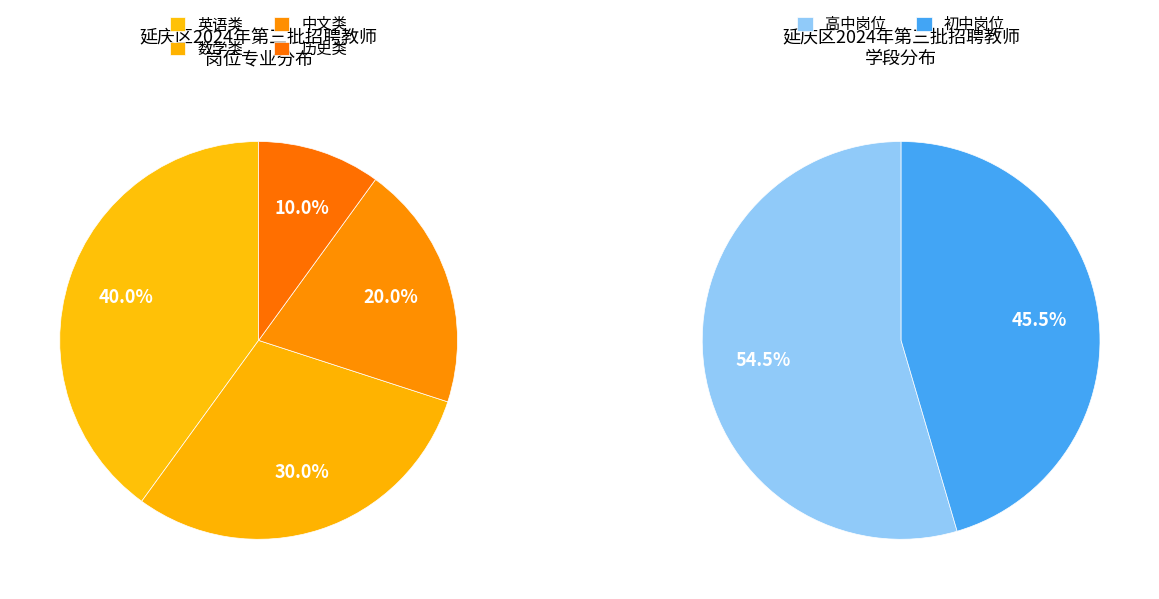

The 英语类 slice represents 40% of the pie. True or false?

True